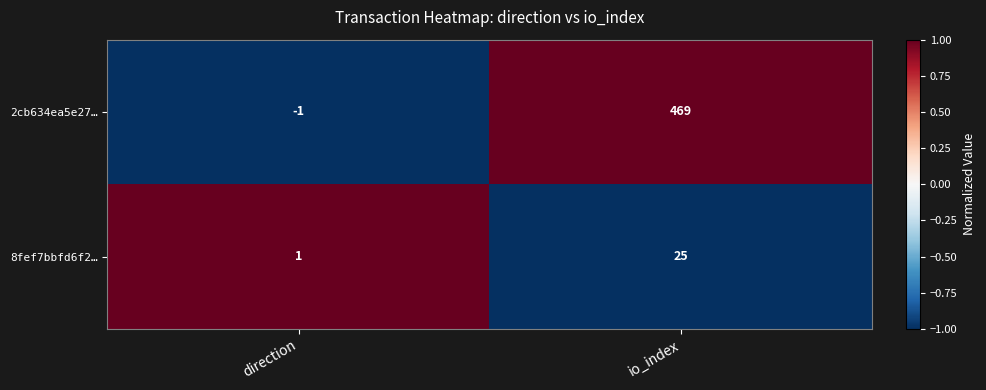

At which label does 2cb634ea5e27… reach its peak?

io_index